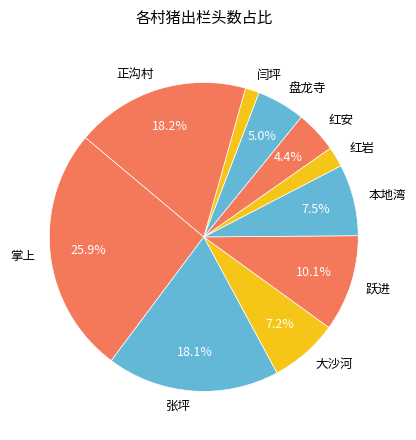

Which category has the smallest portion of the pie?

闫坪